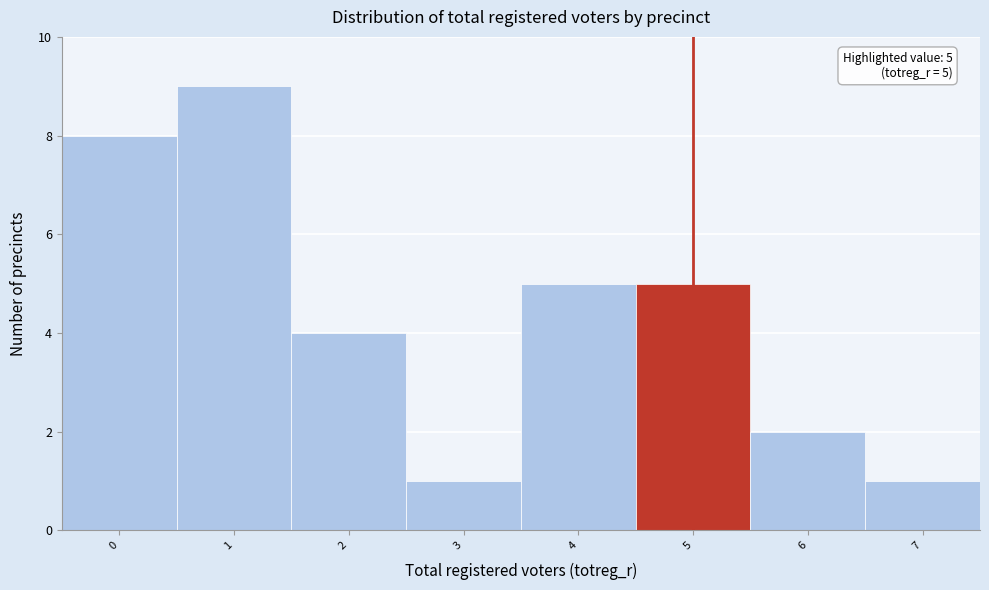

Reading left to right, transcribe all the data shown in this chart.

0=8	1=9	2=4	3=1	4=5	5=5	6=2	7=1